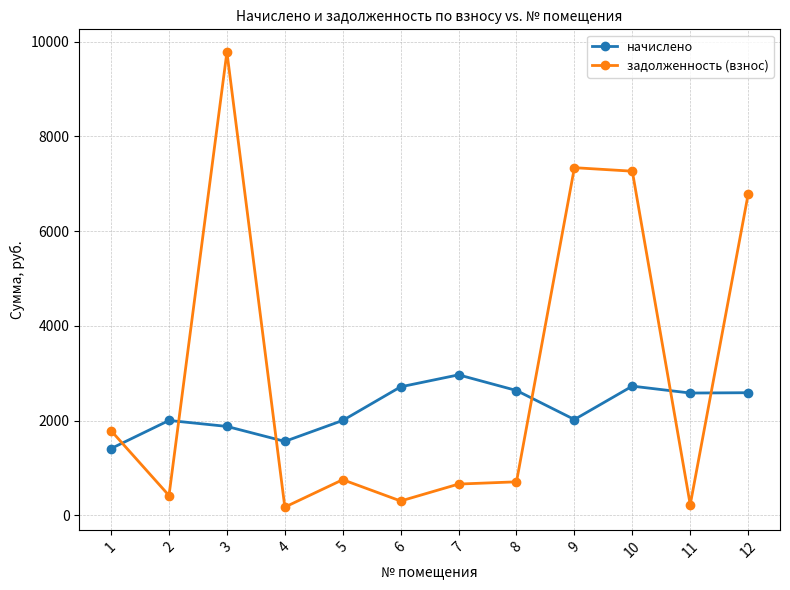

After their last crossing, which series has the higher values: задолженность (взнос) or начислено?

задолженность (взнос)